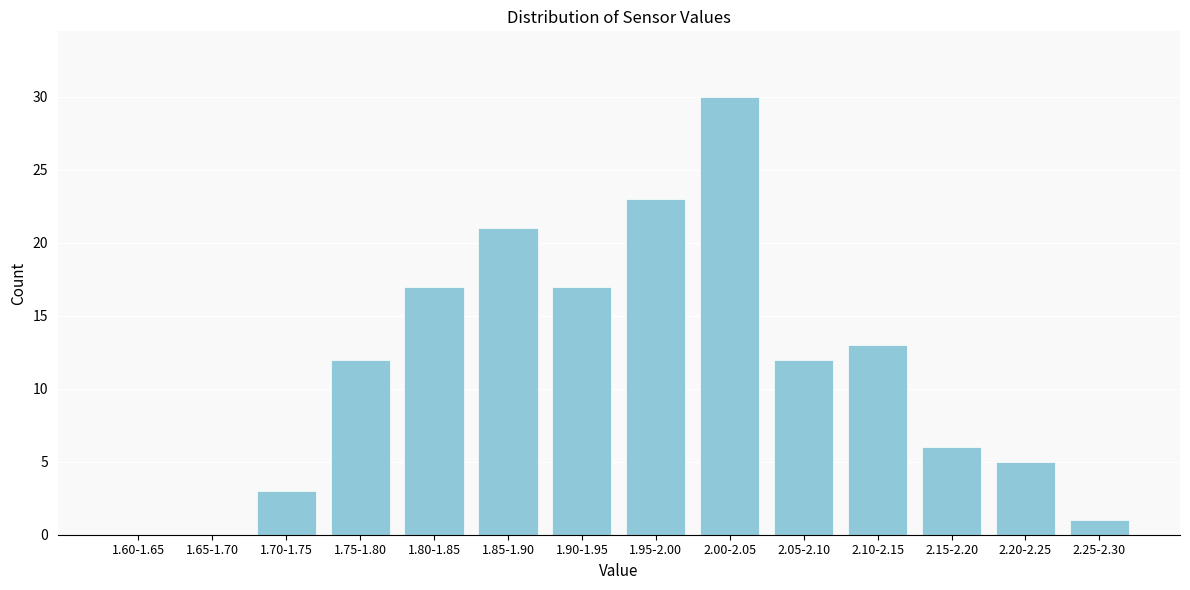

Reading left to right, list all the values displayed in this chart.

1.60-1.65=0	1.65-1.70=0	1.70-1.75=3	1.75-1.80=12	1.80-1.85=17	1.85-1.90=21	1.90-1.95=17	1.95-2.00=23	2.00-2.05=30	2.05-2.10=12	2.10-2.15=13	2.15-2.20=6	2.20-2.25=5	2.25-2.30=1